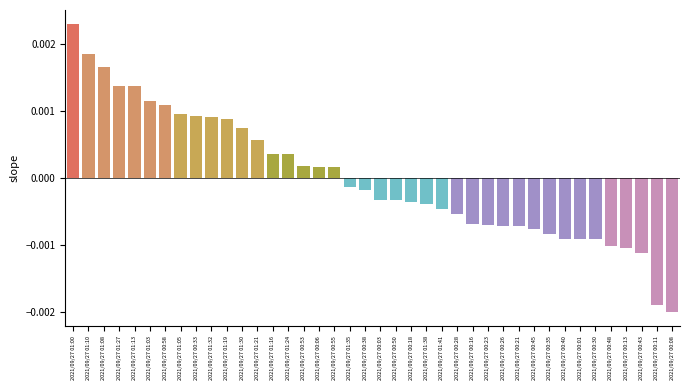

Which has a higher value, 2021/09/27 00:01 or 2021/09/27 00:06?

2021/09/27 00:06